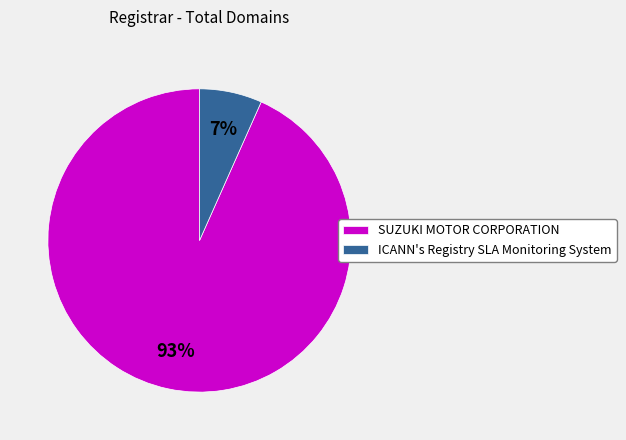

Which has a higher value, ICANN's Registry SLA Monitoring System or SUZUKI MOTOR CORPORATION?

SUZUKI MOTOR CORPORATION